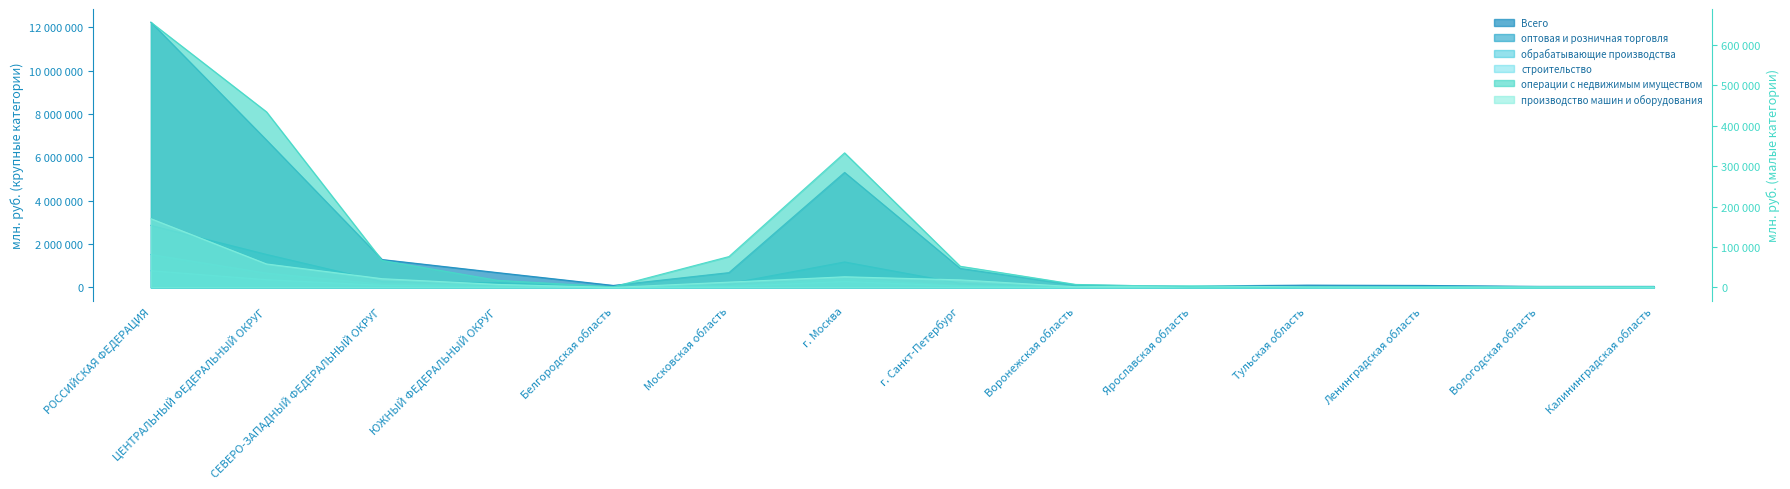

How many lines are shown in the chart?

6